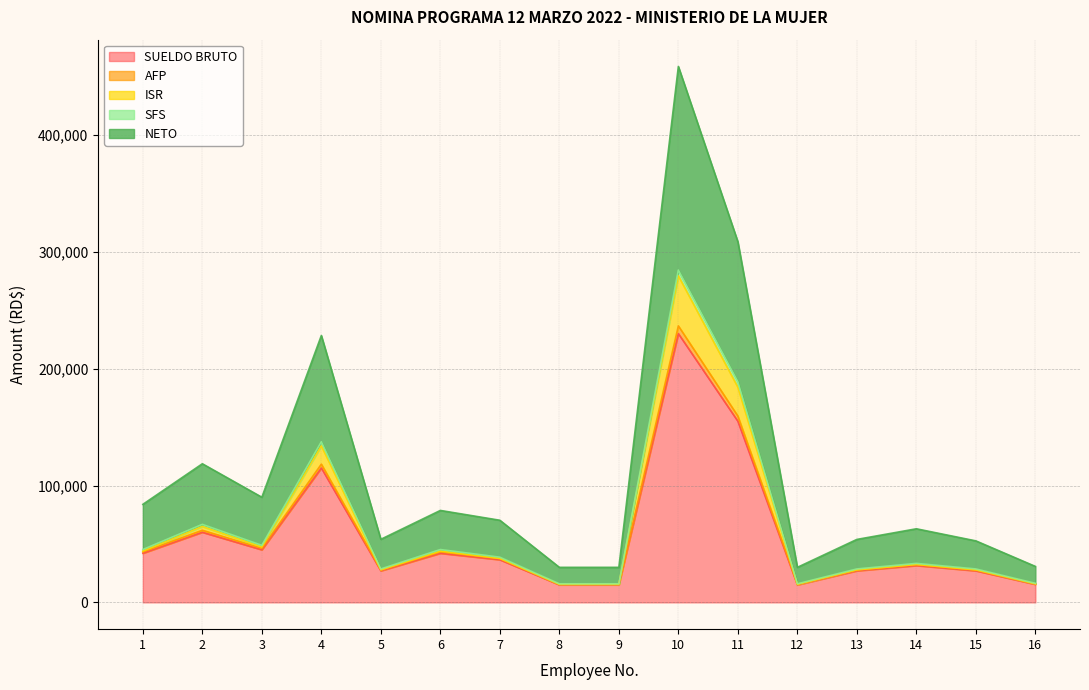

What is the lowest value of the SUELDO BRUTO series?

15000.0